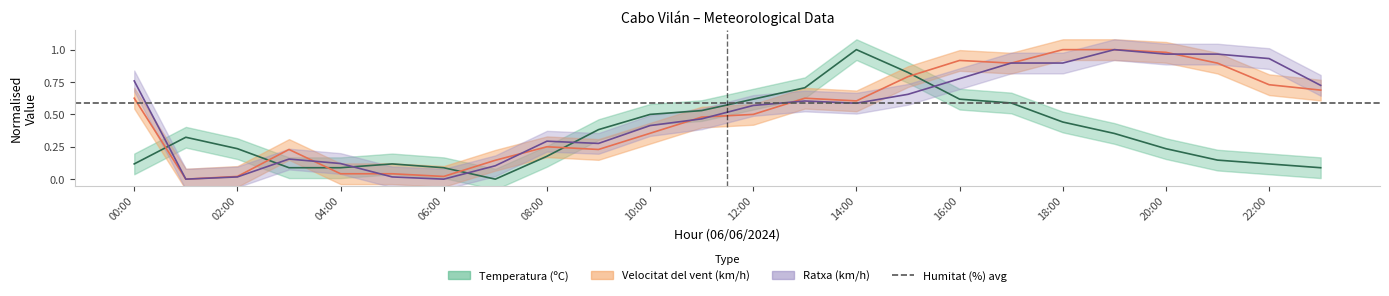

Which series has the largest total across all categories?

Ratxa (km/h)